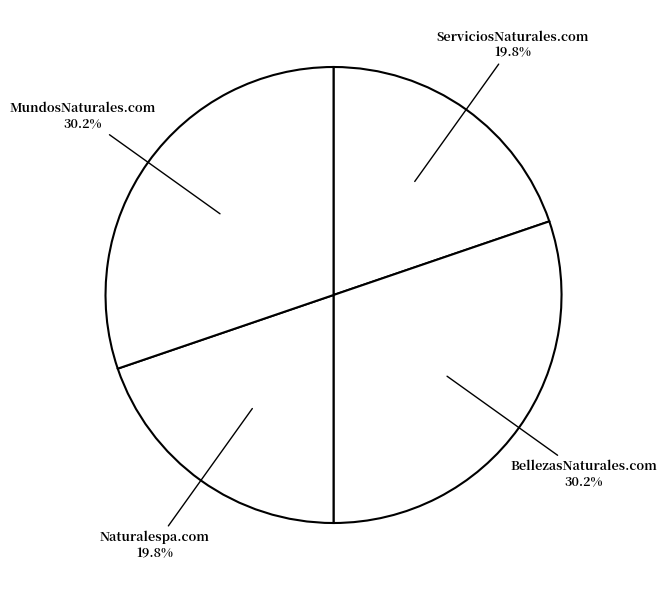

Count the number of slices in the pie.

4